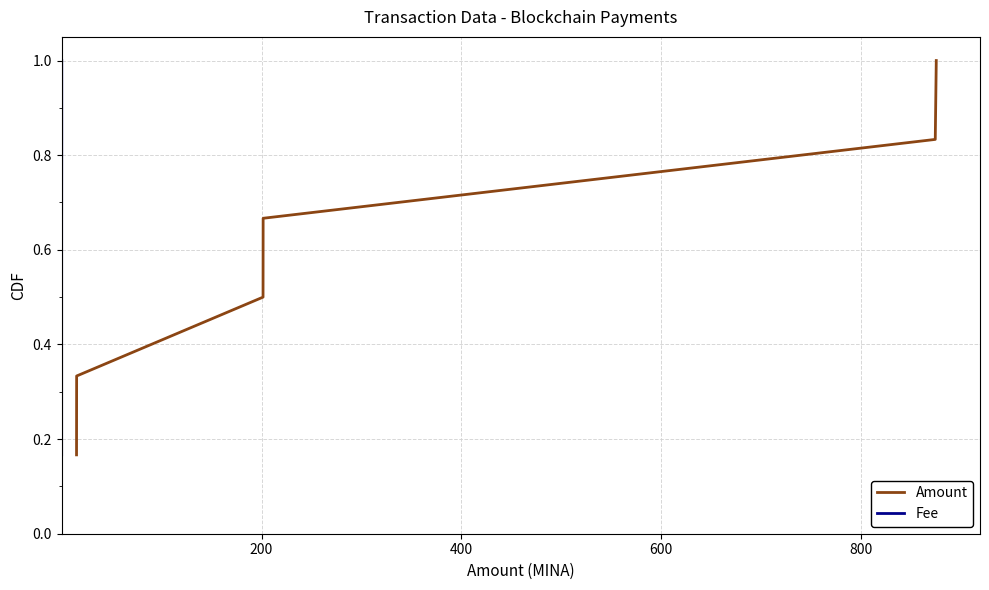

What is the minimum value for Amount?

0.2